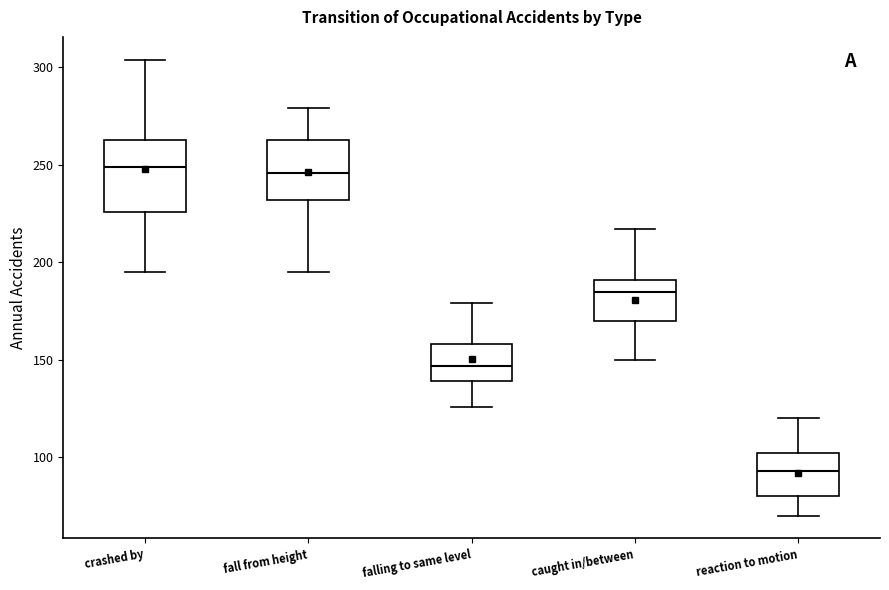

Reading left to right, transcribe this box plot: for each box, give where its median line is, the range the box spans, and where its two whiskers end, as read against the y-axis. The values are not printed on the chart, so give them approximately, as read against the axis.

crashed by: median 250, box 225 to 265, whiskers 195 to 305
fall from height: median 245, box 230 to 265, whiskers 195 to 280
falling to same level: median 145, box 140 to 160, whiskers 125 to 180
caught in/between: median 185, box 170 to 190, whiskers 150 to 215
reaction to motion: median 95, box 80 to 100, whiskers 70 to 120